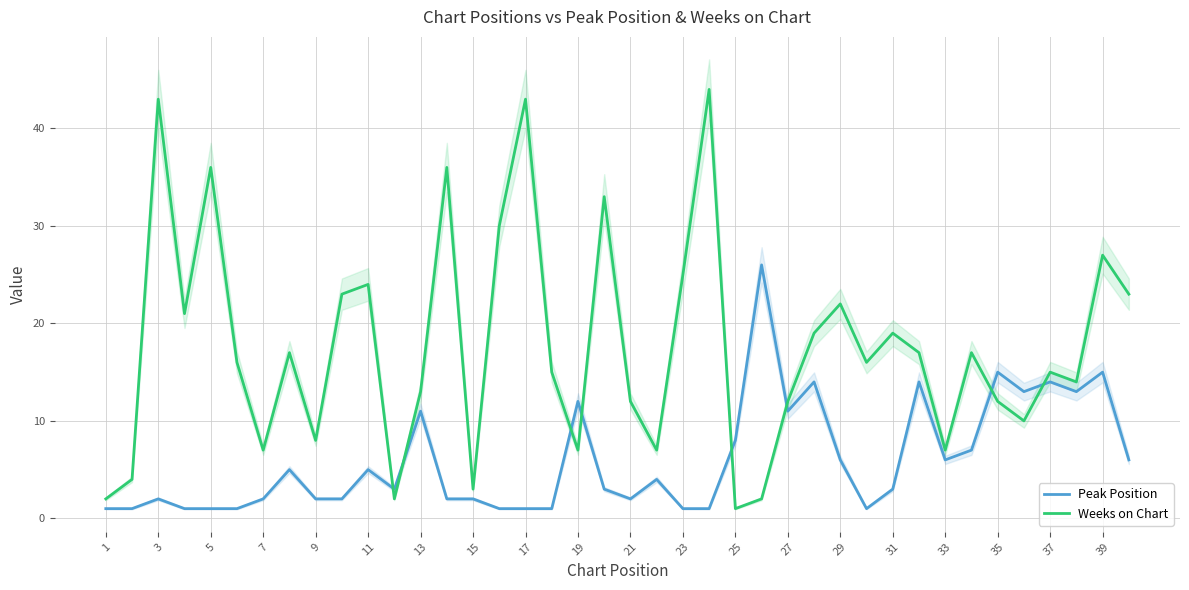

What is the difference between the second highest and minimum values in the Weeks on Chart series?

42